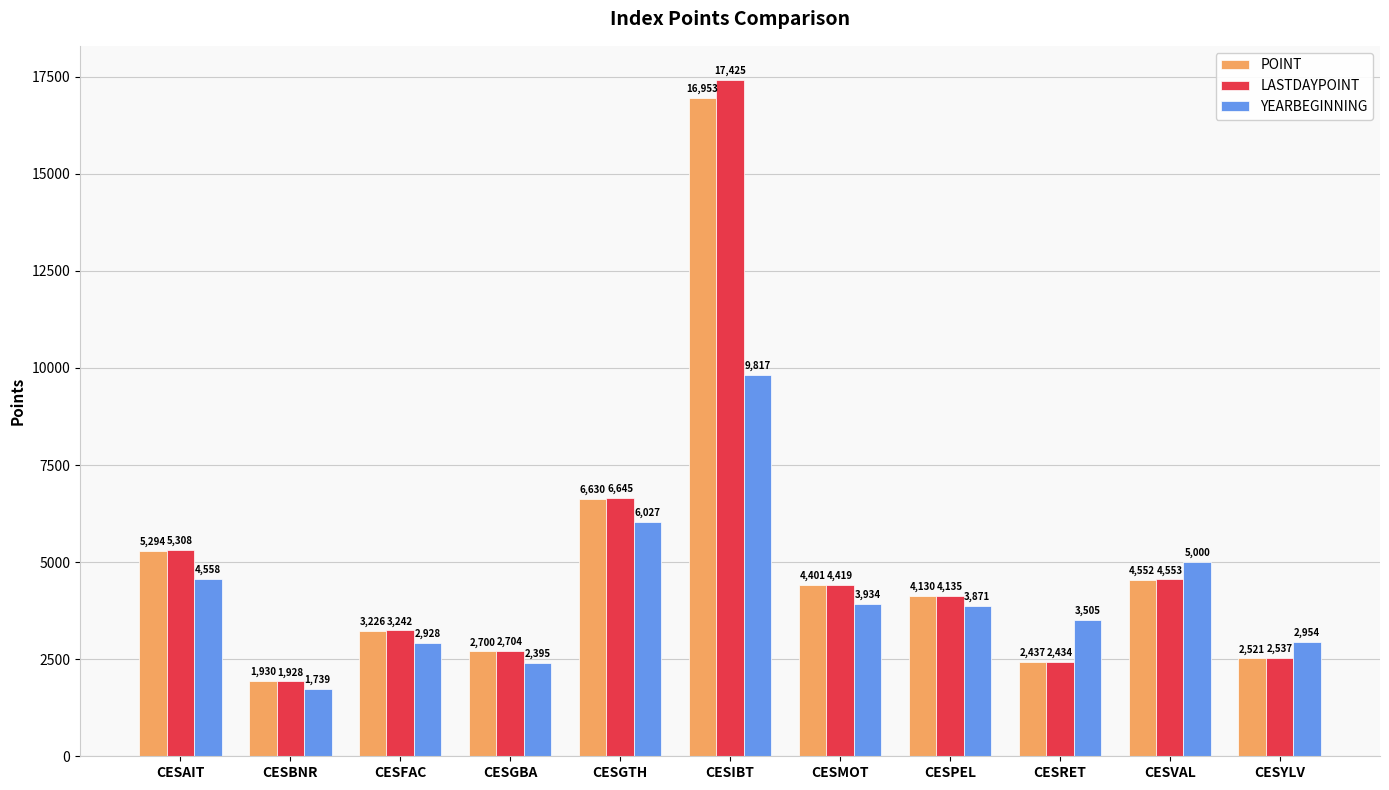

How many bars are there in each group?

3